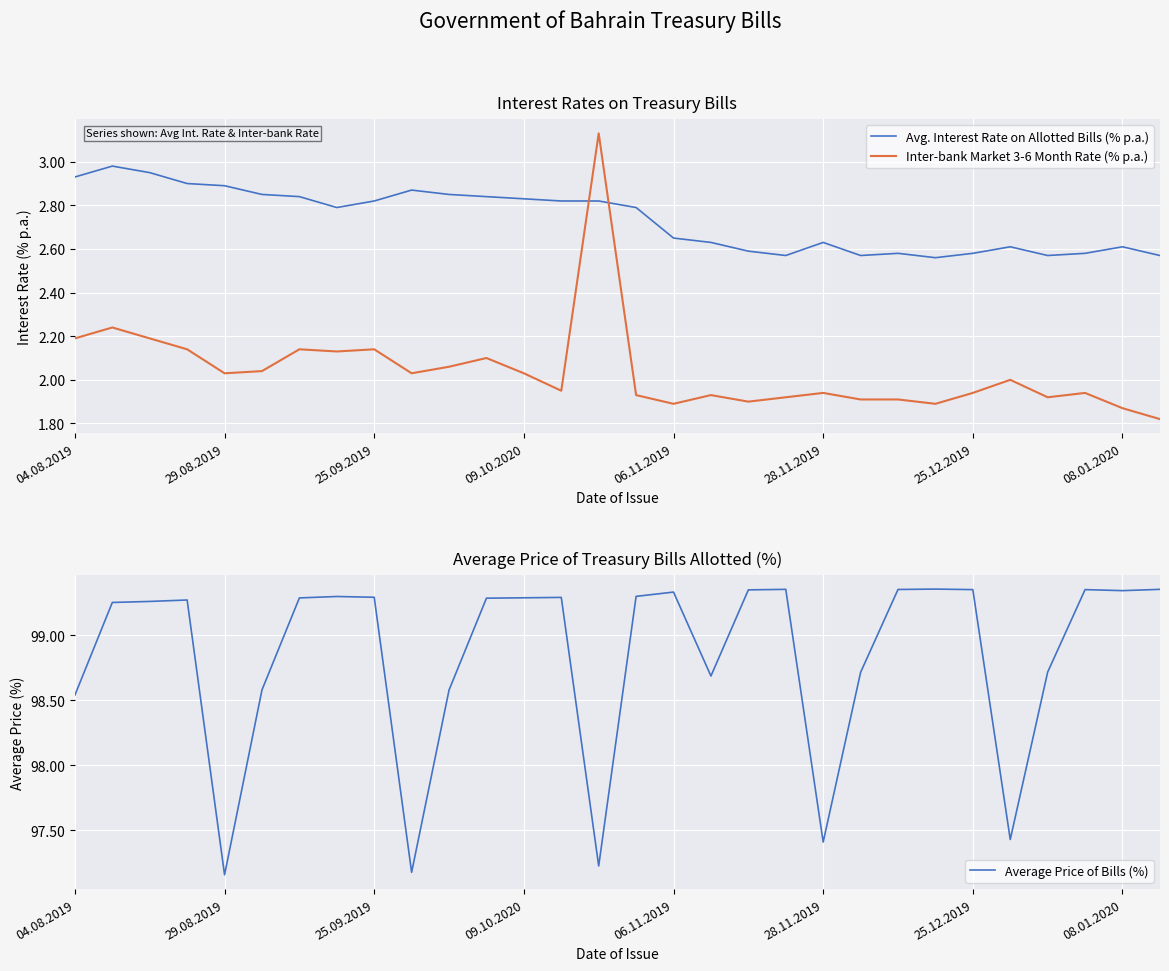

Is it true that Avg. Interest Rate on Allotted Bills (% p.a.) equals 4.3 at 17?

False